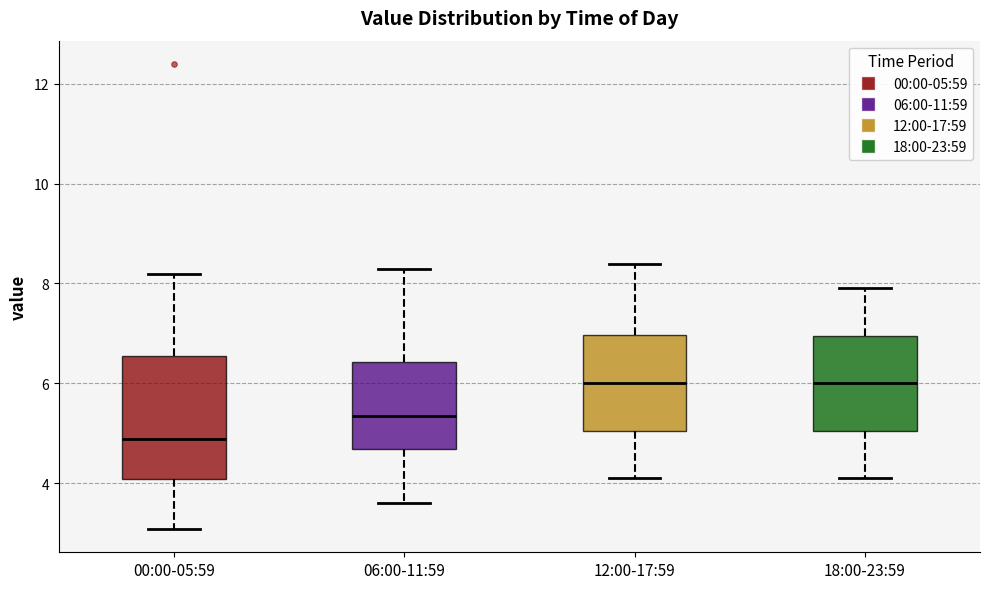

Reading left to right, transcribe this box plot: for each box, give where its median line is, the range the box spans, and where its two whiskers end, as read against the y-axis. The values are not printed on the chart, so give them approximately, as read against the axis.

00:00-05:59: median 4.8, box 4.0 to 6.6, whiskers 3.0 to 8.2
06:00-11:59: median 5.4, box 4.6 to 6.4, whiskers 3.6 to 8.4
12:00-17:59: median 6.0, box 5.0 to 7.0, whiskers 4.2 to 8.4
18:00-23:59: median 6.0, box 5.0 to 7.0, whiskers 4.2 to 8.0